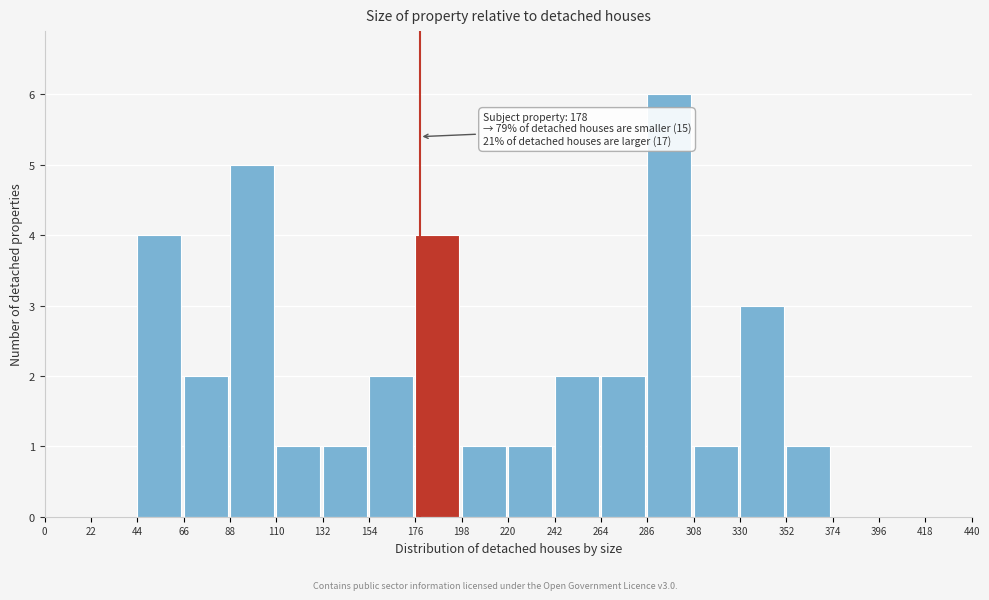

Which range on the x-axis has the tallest bar?

286 to 308